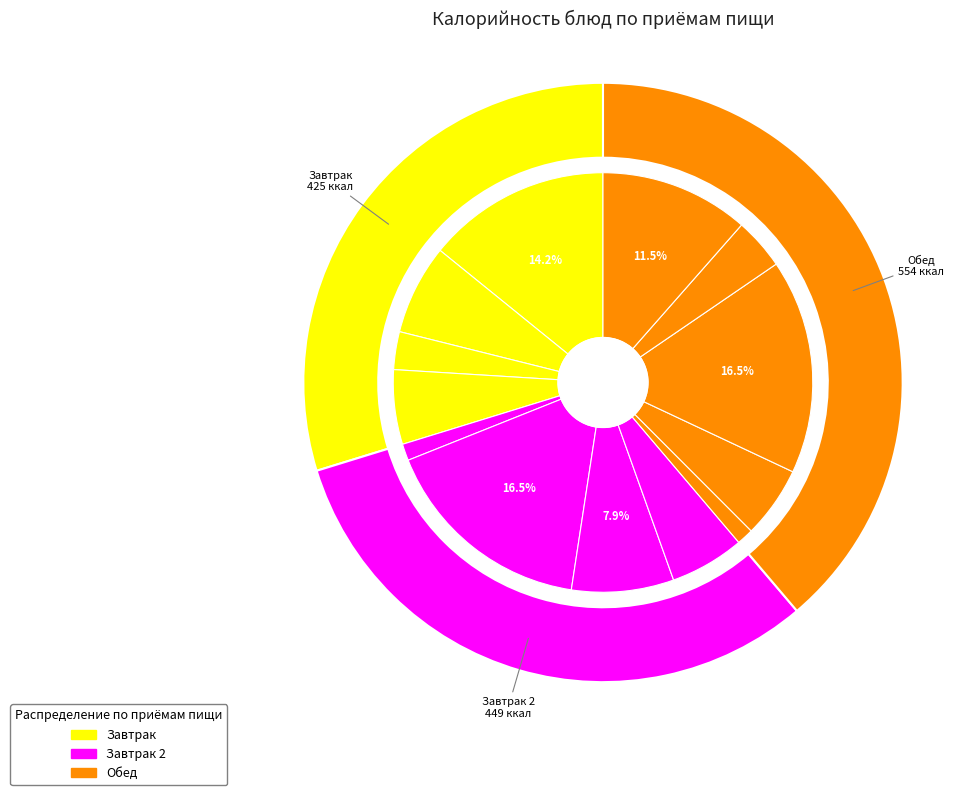

Is кофейный напиток с молоком the majority of the pie?

No